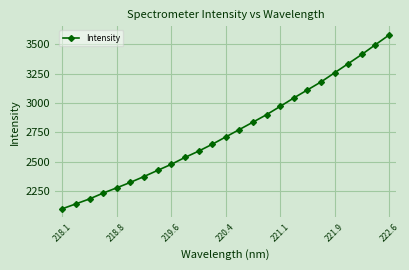

True or false: there are more than 0 points higher than both neighbors.

False